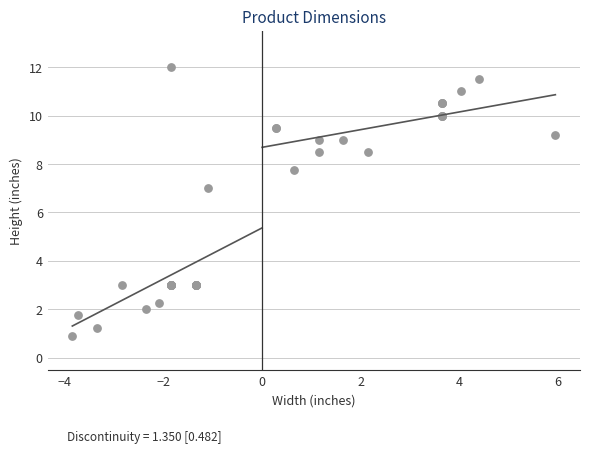

What Y value in the scatter plot is closest to 6?

7.0